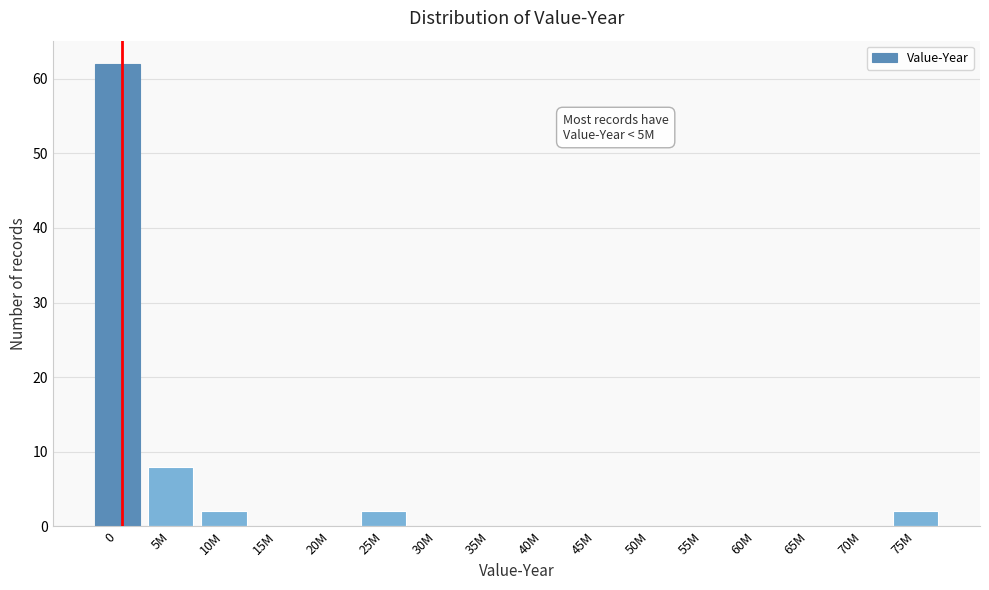

Reading right to left, what are all the values shown in this chart?

75M=2	70M=0	65M=0	60M=0	55M=0	50M=0	45M=0	40M=0	35M=0	30M=0	25M=2	20M=0	15M=0	10M=2	5M=8	0=62